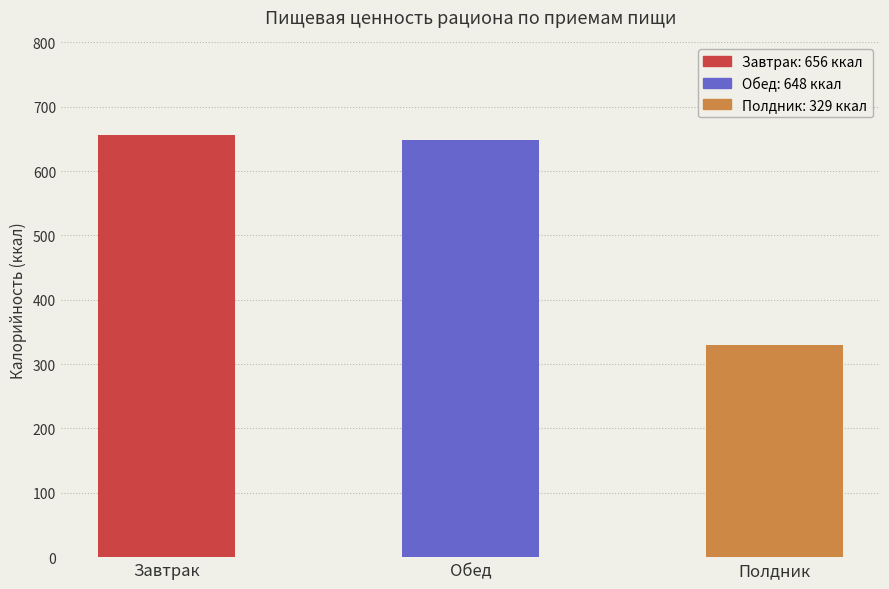

Reading left to right, list all the values displayed in this chart.

656	648	329